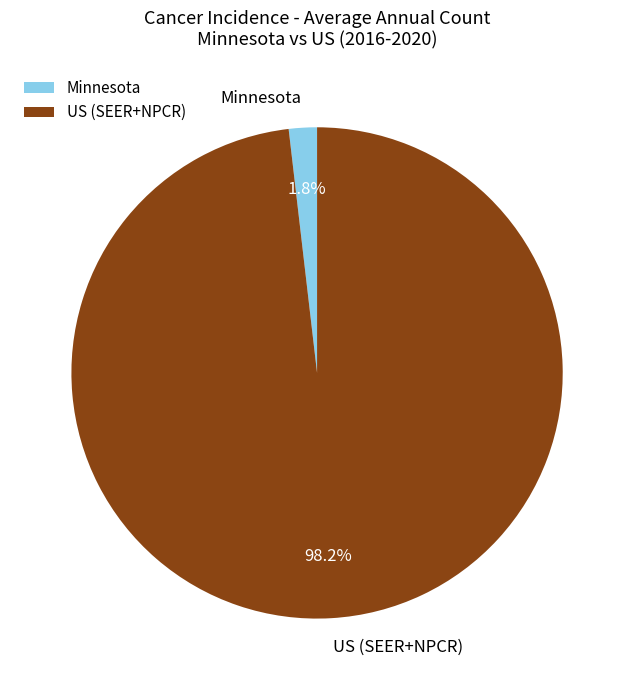

How many segments does this pie chart have?

2